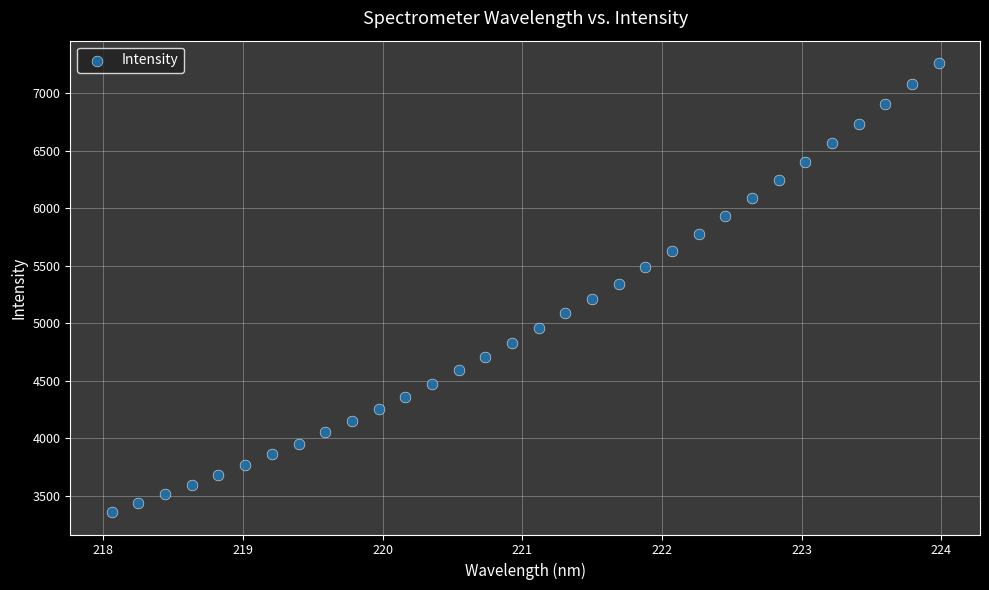

What is the range of X values (max minus min)?

5.9